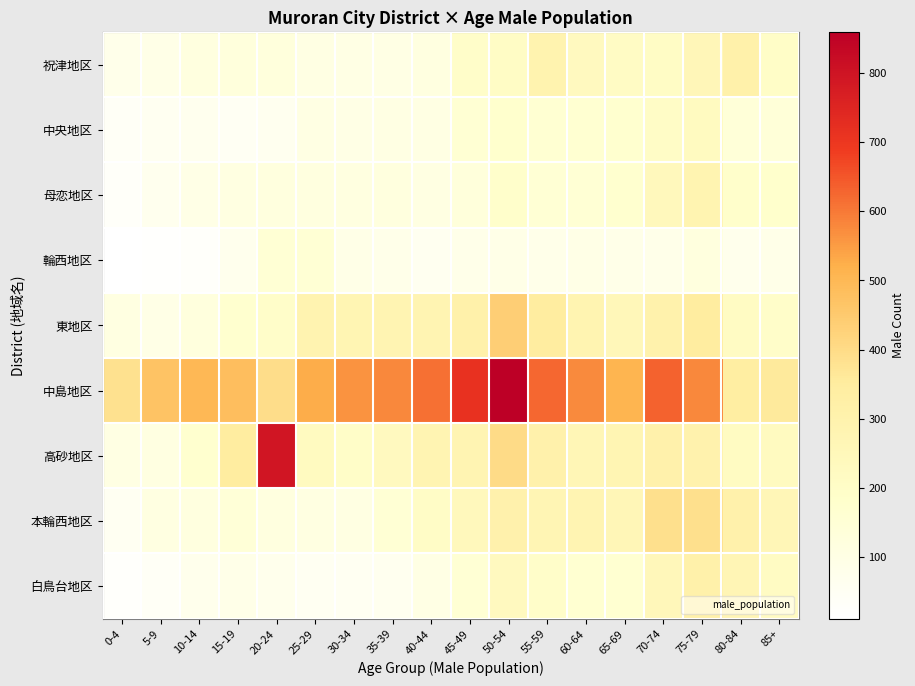

What is the spread (max minus min) of values at 60-64?

479